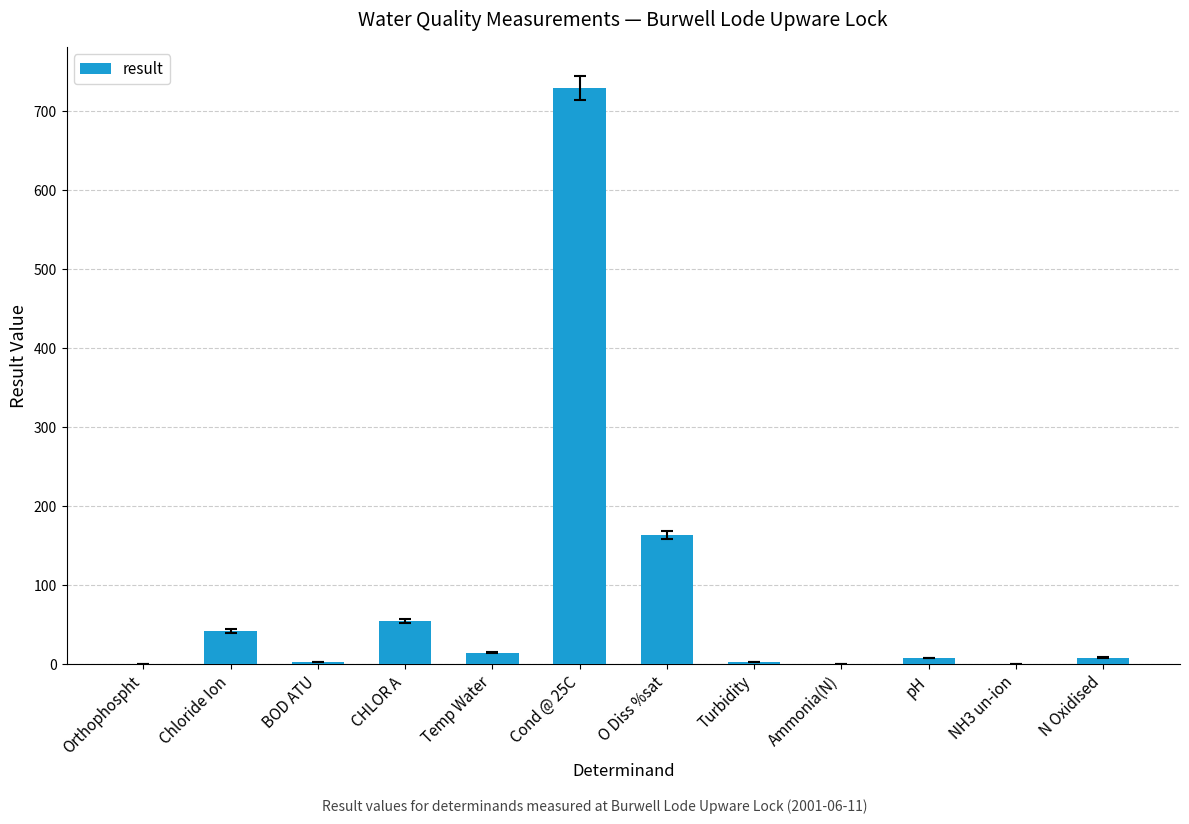

Are the bars grouped side by side (vs. stacked)?

No